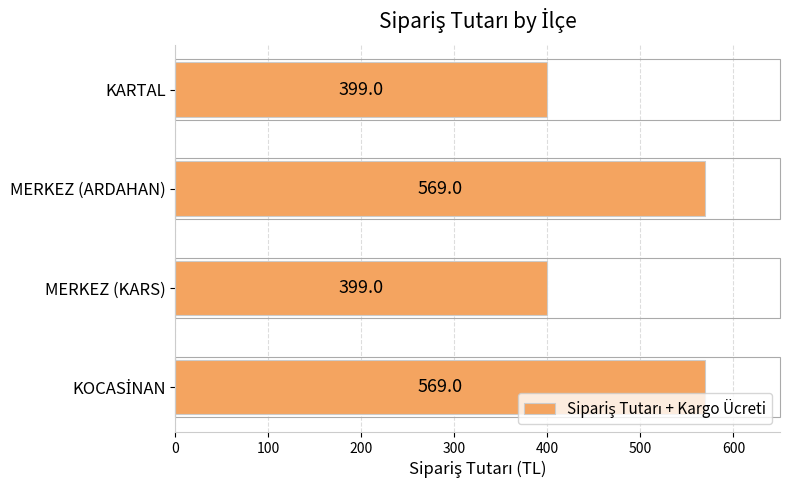

What is the change in value from MERKEZ (KARS) to MERKEZ (ARDAHAN)?

+170